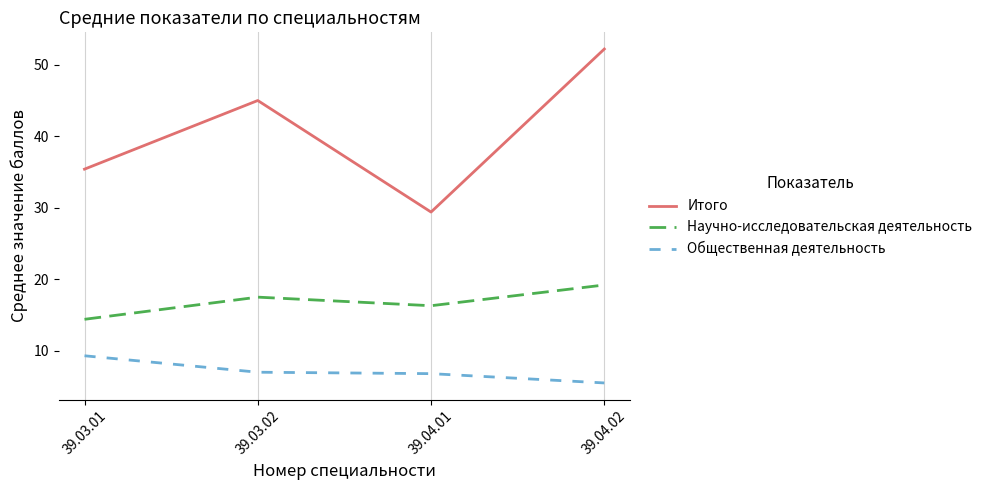

True or false: Научно-исследовательская деятельность has a value of 6.7 at 39.04.02.

False